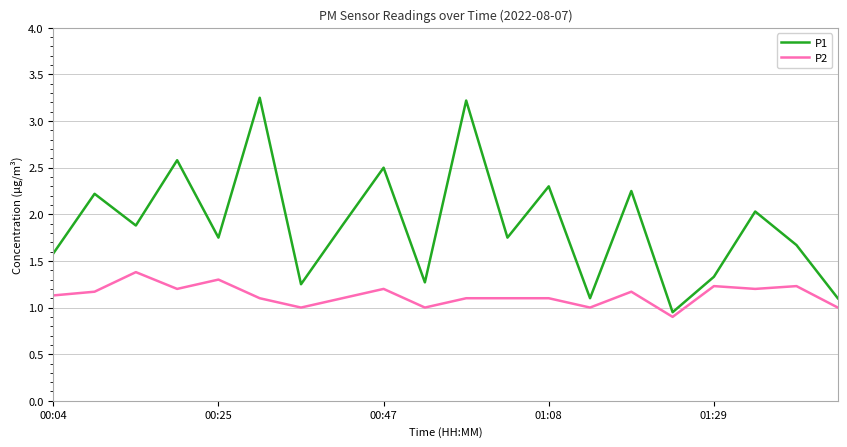

Rank the series by their maximum value, from highest to lowest.

P1, P2